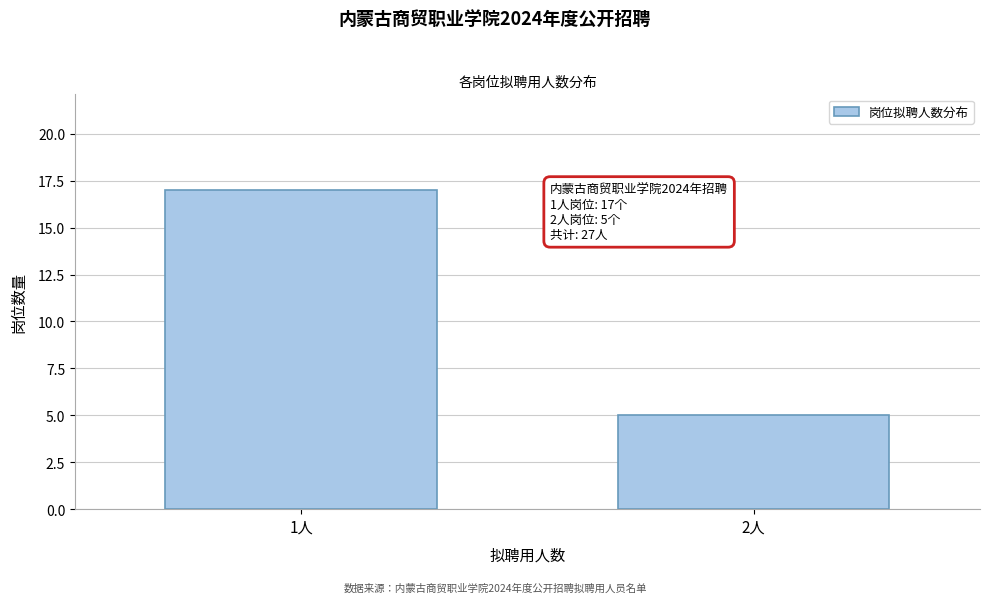

Reading left to right, extract all data points from this chart.

17	5